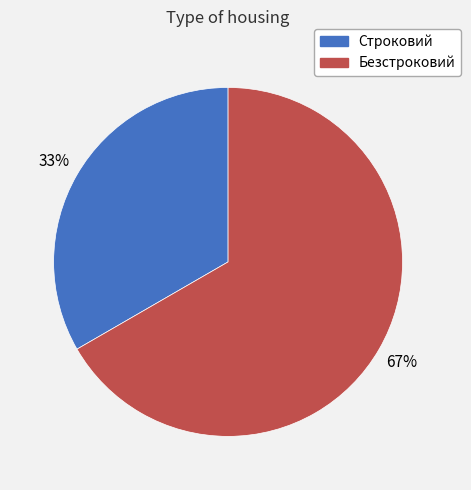

What is the ratio of the value at Строковий to the value at Безстроковий?

0.5